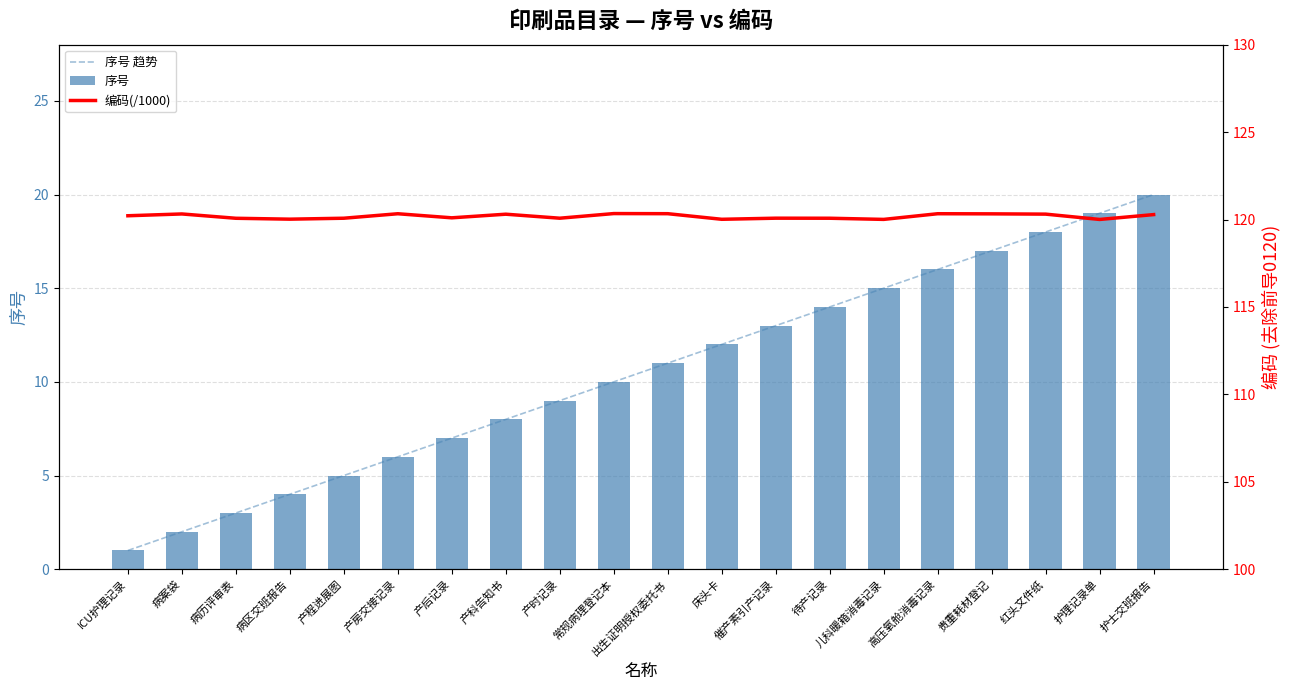

Which has a higher value, ICU护理记录 or 儿科暖箱消毒记录?

儿科暖箱消毒记录